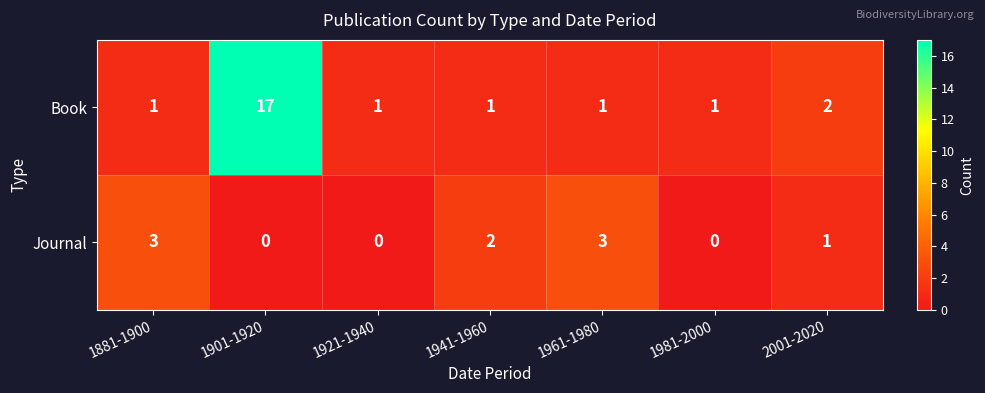

Where is Book nearest to the value 9?

2001-2020